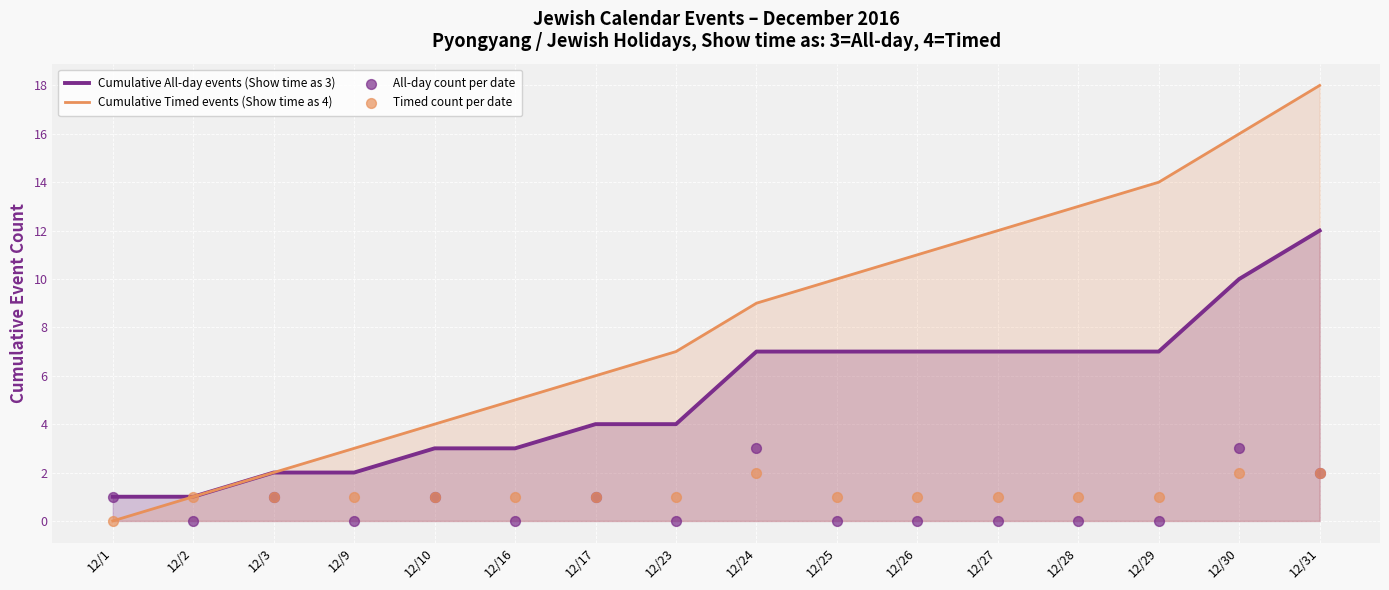

Which series reaches the maximum Y coordinate?

Cumulative Timed events (Show time as 4)